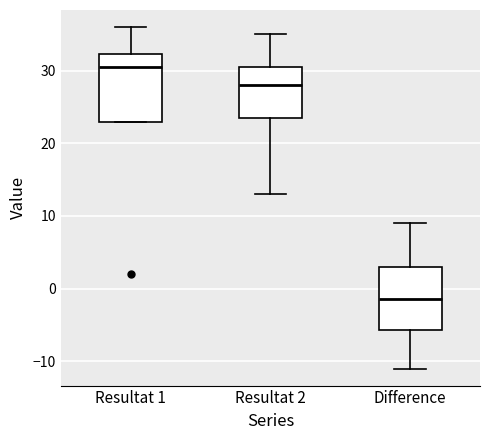

Which box's median line is the highest?

Resultat 1